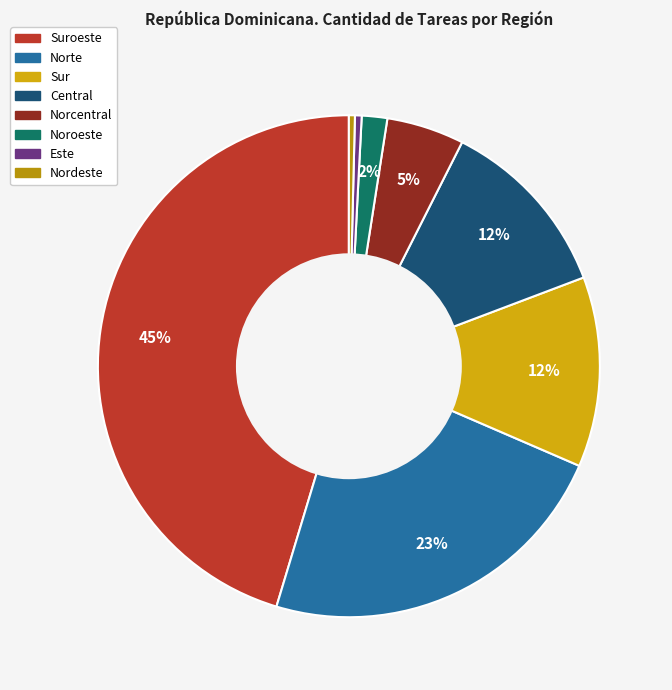

Count the number of slices in the pie.

8